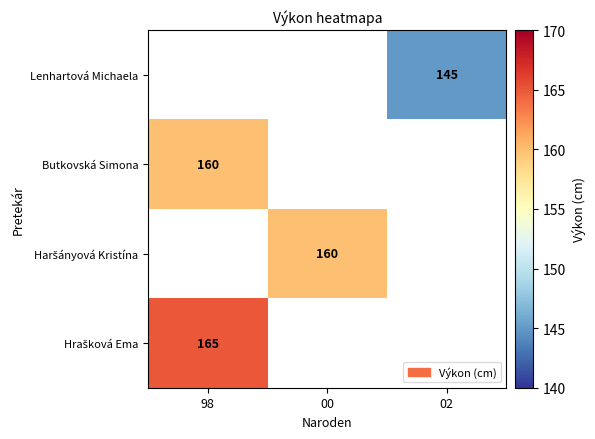

True or false: Butkovská Simona has a value of 253 at 98.

False